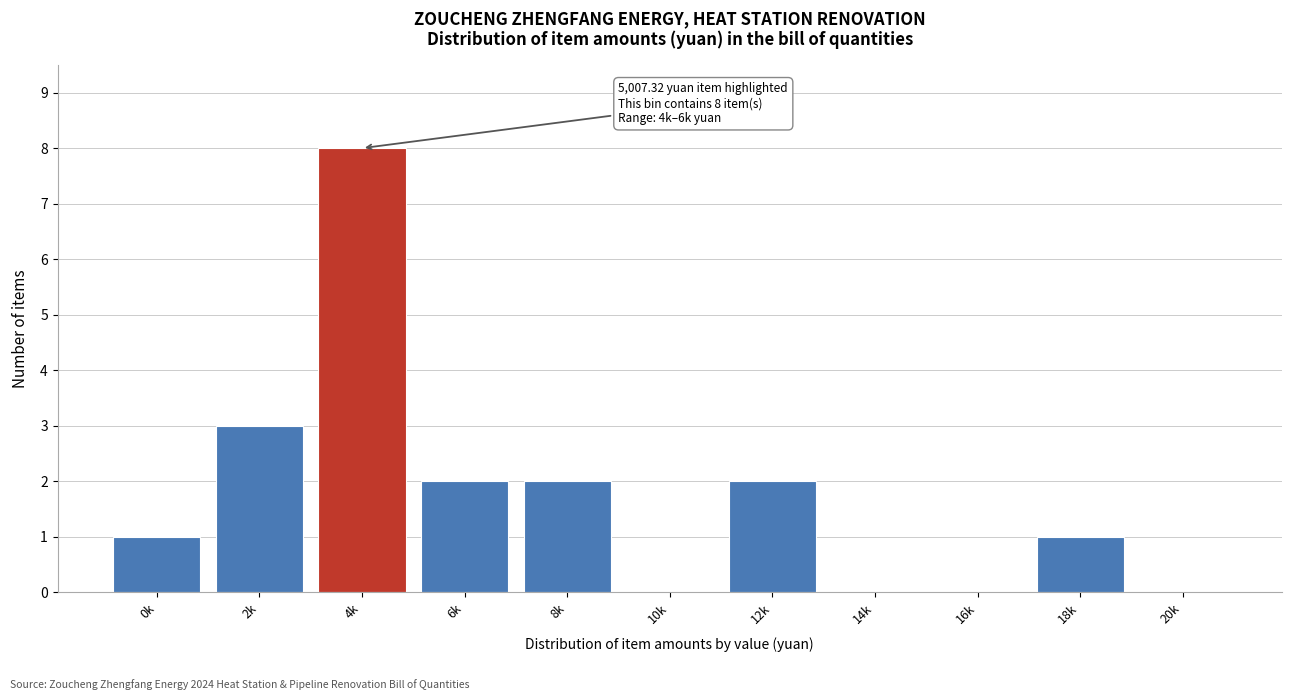

Reading left to right, list all the values displayed in this chart.

0k=1	2k=3	4k=8	6k=2	8k=2	10k=0	12k=2	14k=0	16k=0	18k=1	20k=0